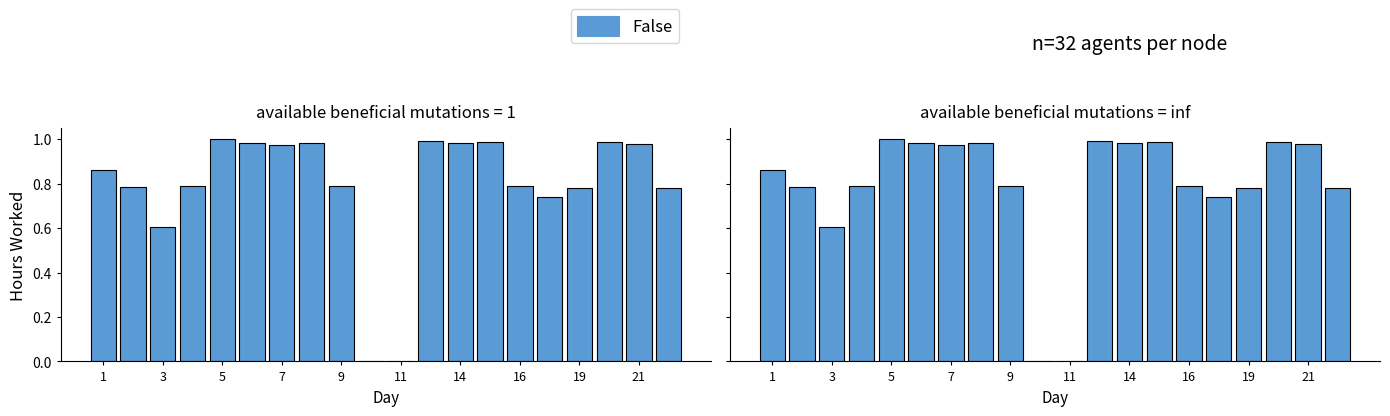

Reading left to right, extract all data points from this chart.

0.9	0.8	0.6	0.8	1.0	1.0	1.0	1.0	0.8	0.0	0.0	1.0	1.0	1.0	0.8	0.7	0.8	1.0	1.0	0.8